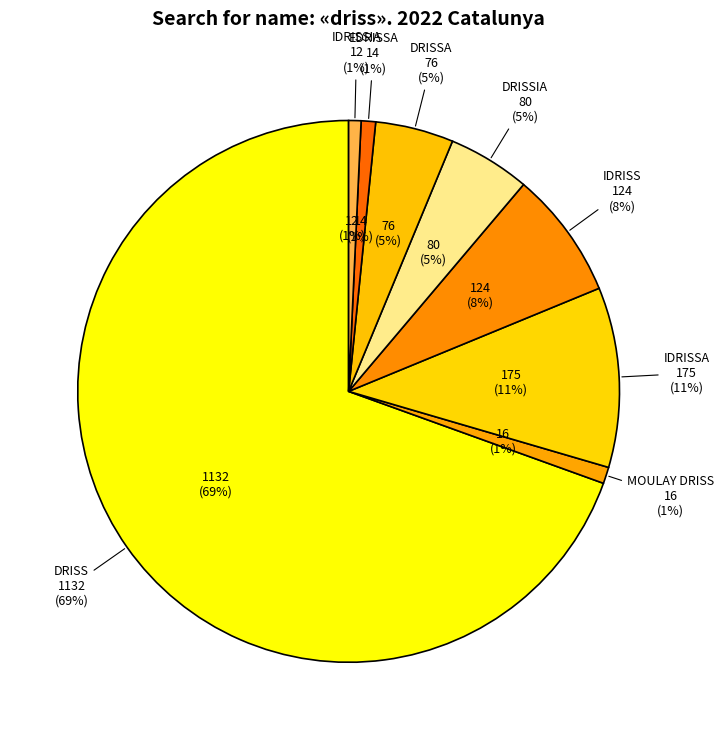

Rank the categories by value from highest to lowest.

DRISS, IDRISSA, IDRISS, DRISSIA, DRISSA, MOULAY DRISS, EDRISSA, IDRISSIA